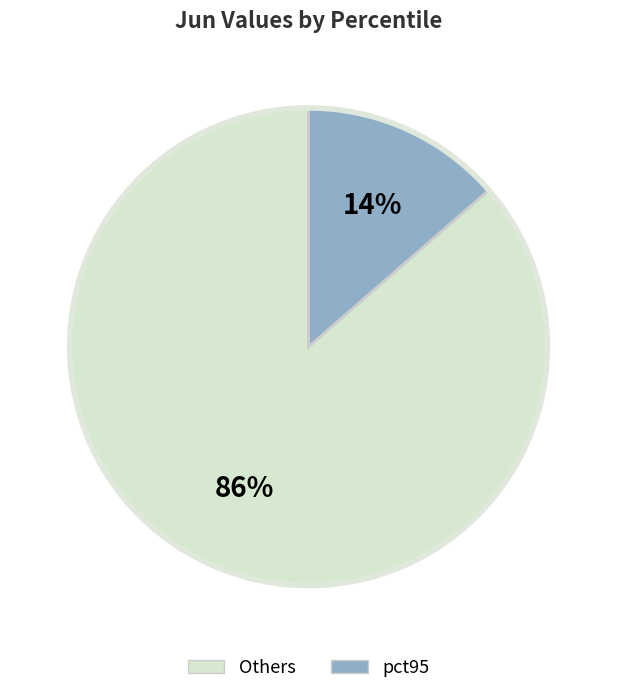

To the nearest percent, what is the average slice percentage?

50%